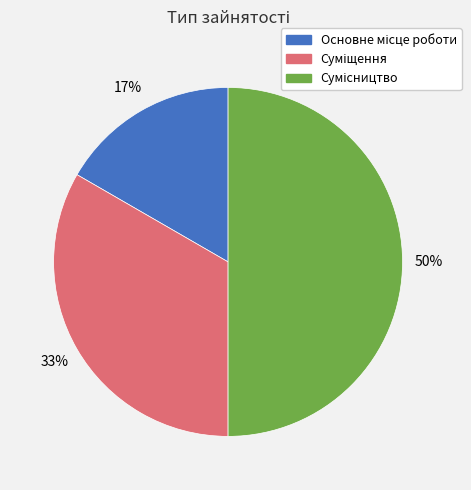

To the nearest percent, what is the difference between the largest and smallest slice percentages?

33%